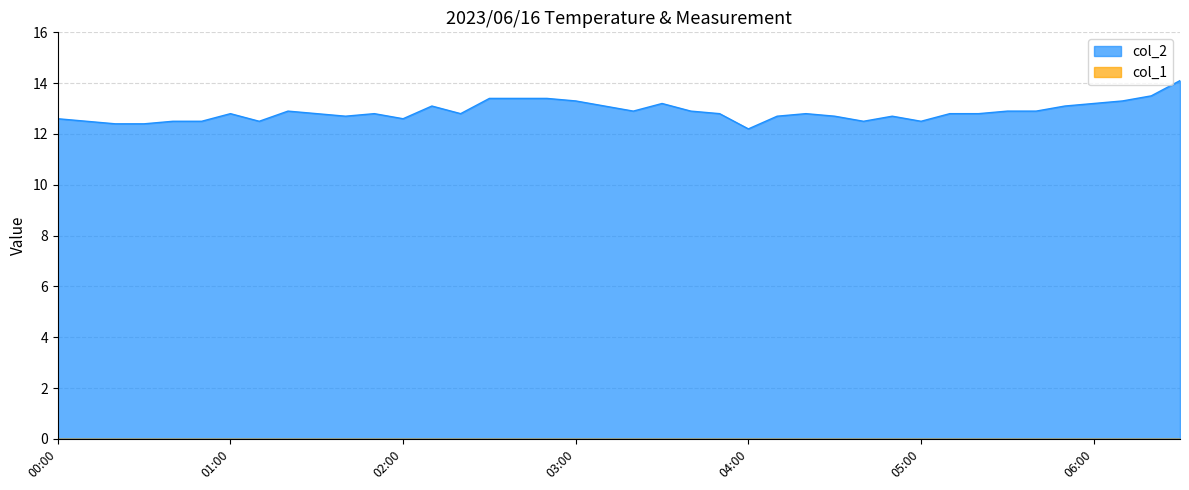

What is the change in value from 00:20 to 06:30?

+1.7